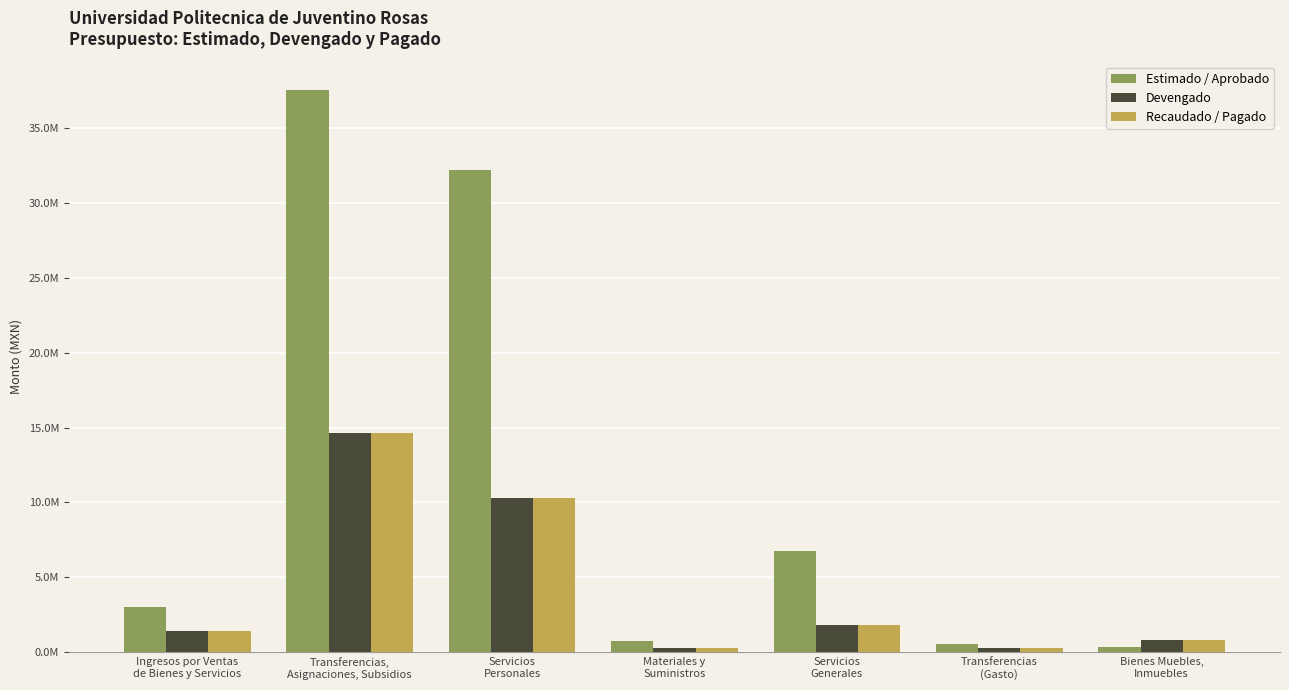

What is the value of the Recaudado / Pagado bar at the 5th from the left?

1818883.4